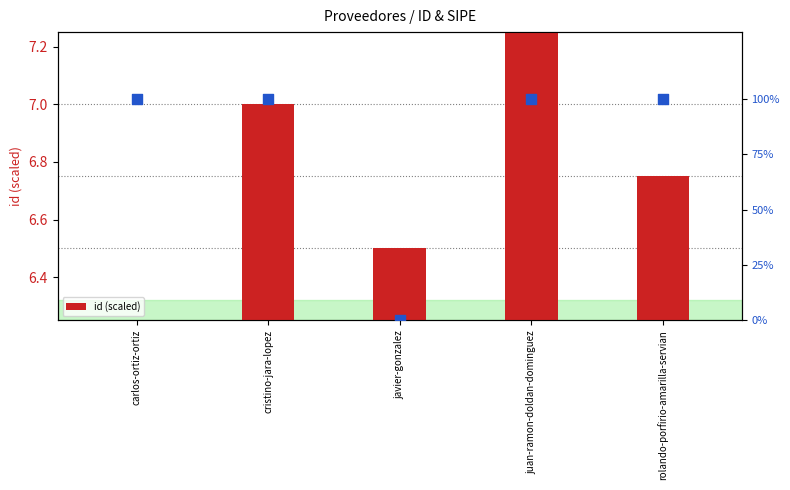

Which has a higher value, javier-gonzalez or cristino-jara-lopez?

cristino-jara-lopez